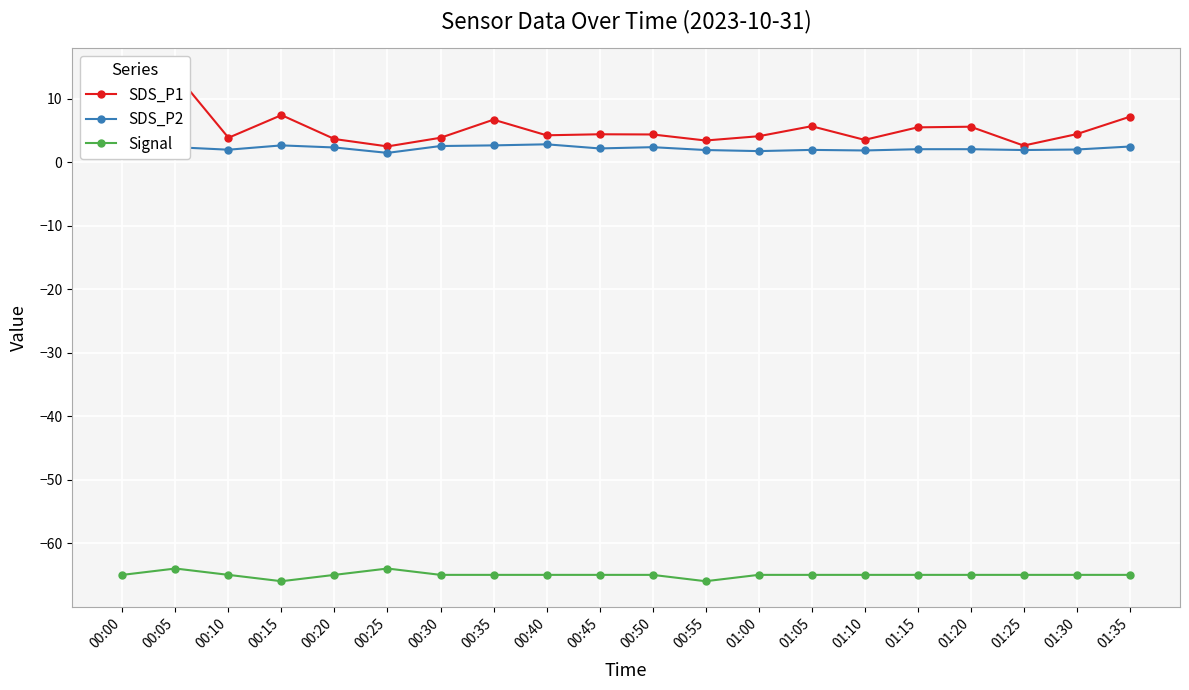

List the series in order of their peak value, highest first.

SDS_P1, SDS_P2, Signal